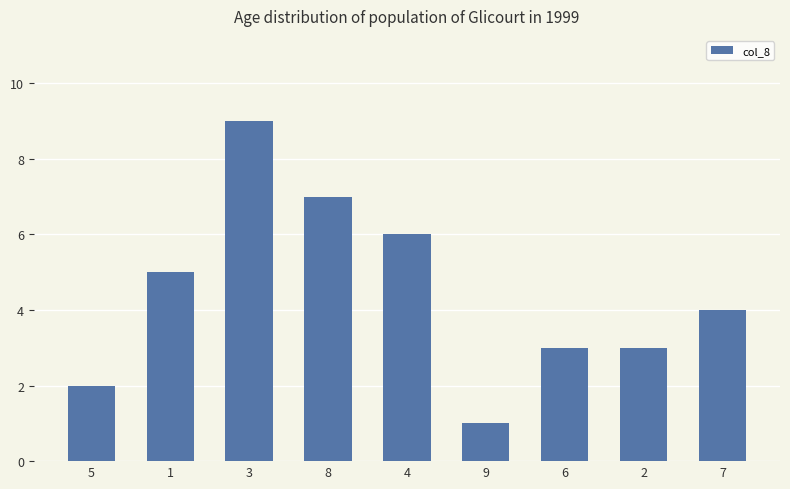

Where is the data nearest to the value 5?

1